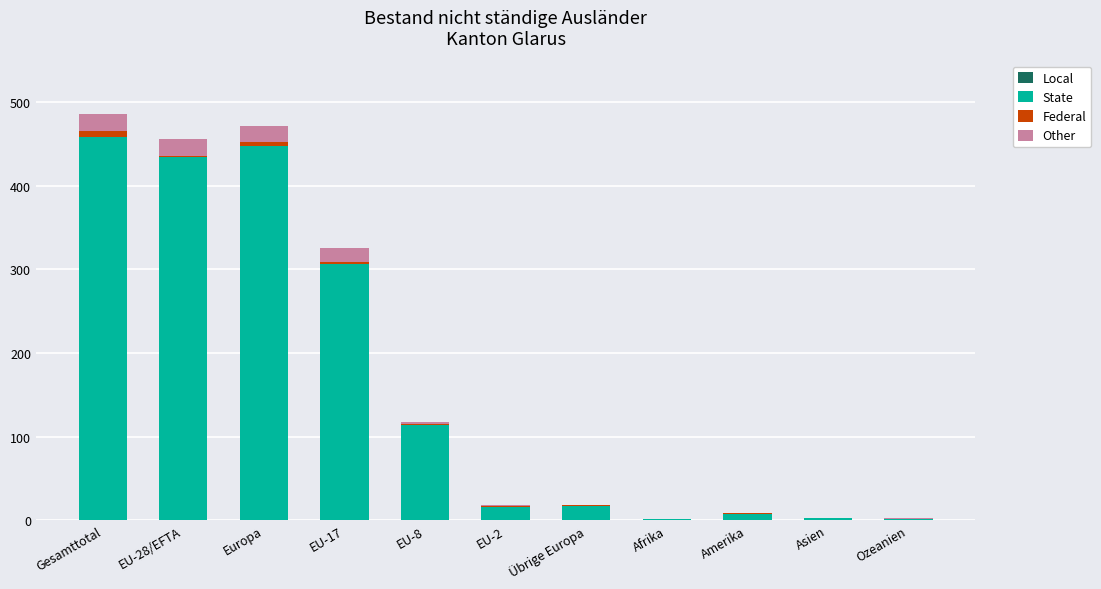

What is the maximum value for State?

459